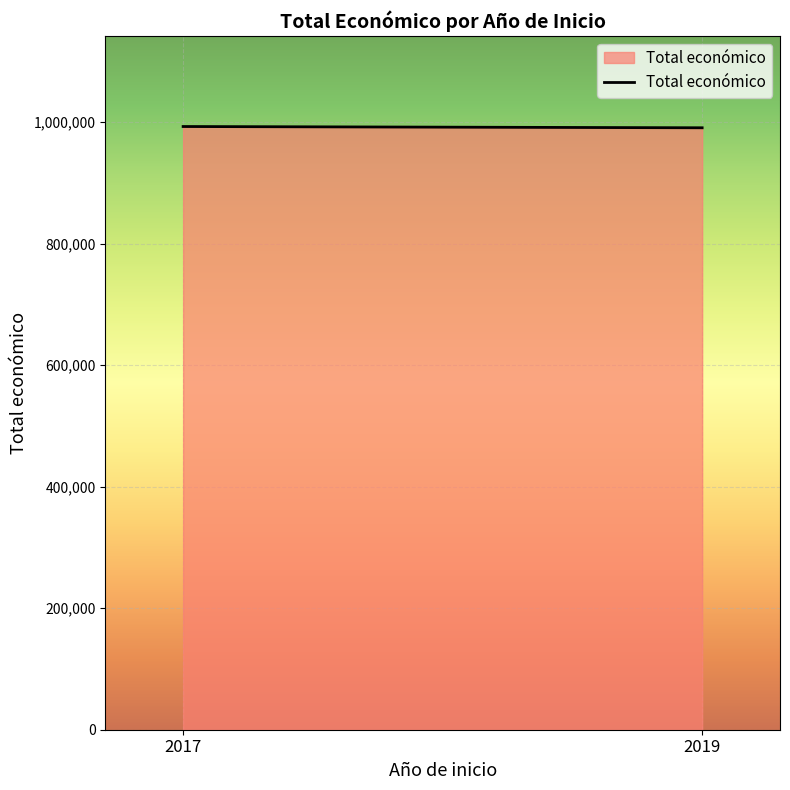

Reading left to right, list all the values displayed in this chart.

2017=992684	2019=990608